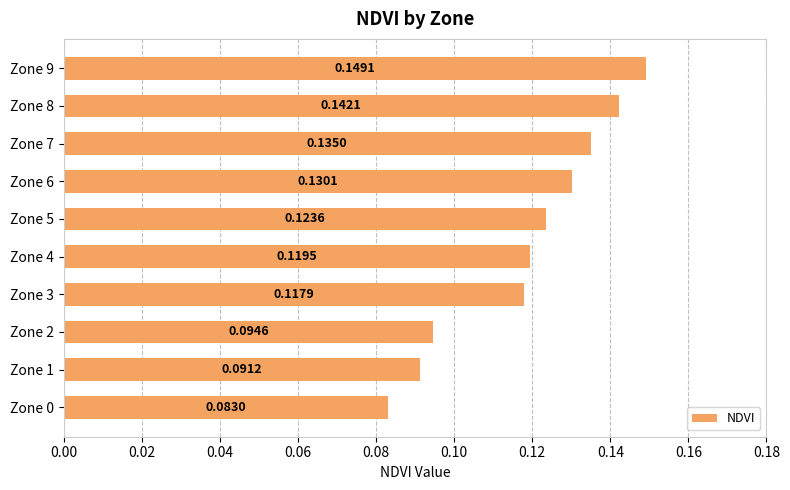

List the labels in order of value, largest first.

Zone 9, Zone 8, Zone 7, Zone 6, Zone 5, Zone 4, Zone 3, Zone 2, Zone 1, Zone 0